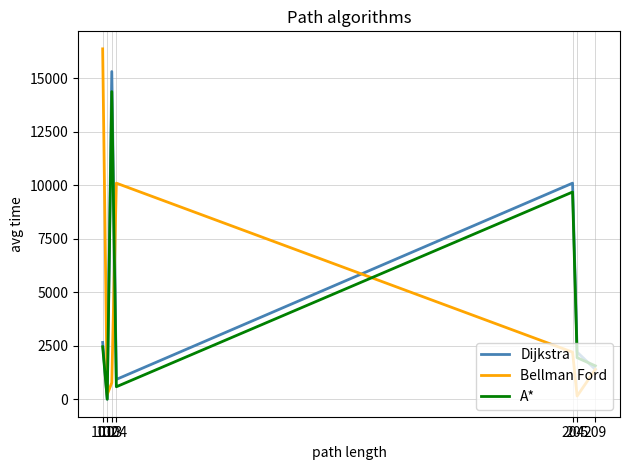

Does the chart have visible grid lines?

Yes